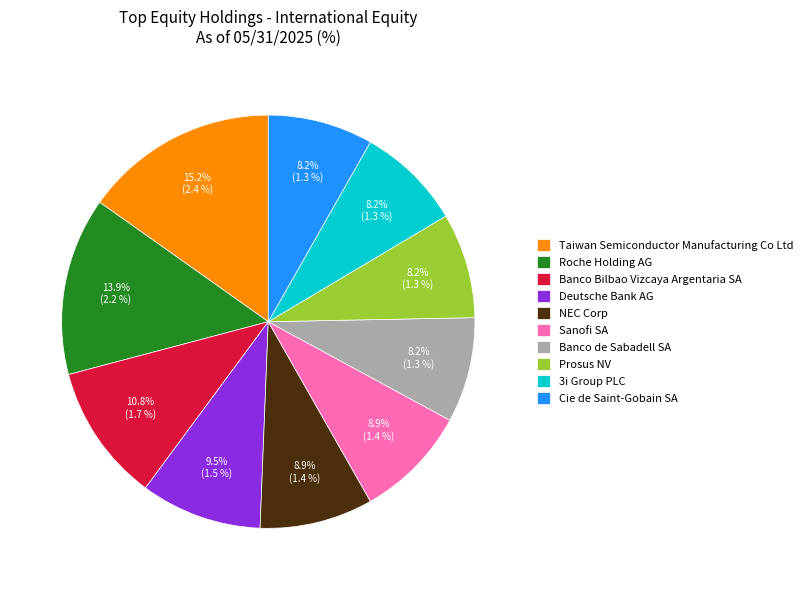

How many slices are in this pie chart?

10